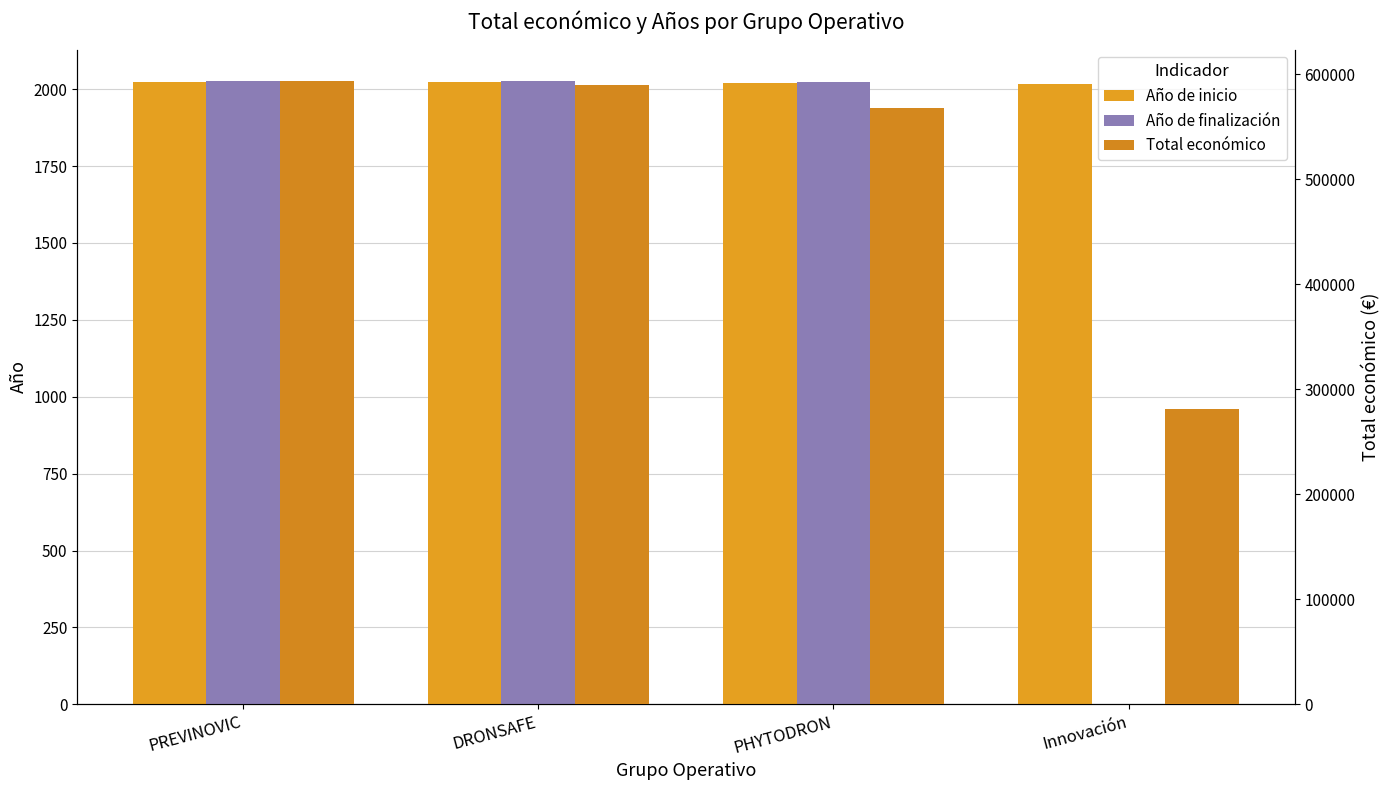

Reading left to right, extract all data points from this chart.

Año de inicio: 2024	2023	2021	2018
Año de finalización: 2027	2027	2023	0
Total económico: 593715	589584	567924	280962